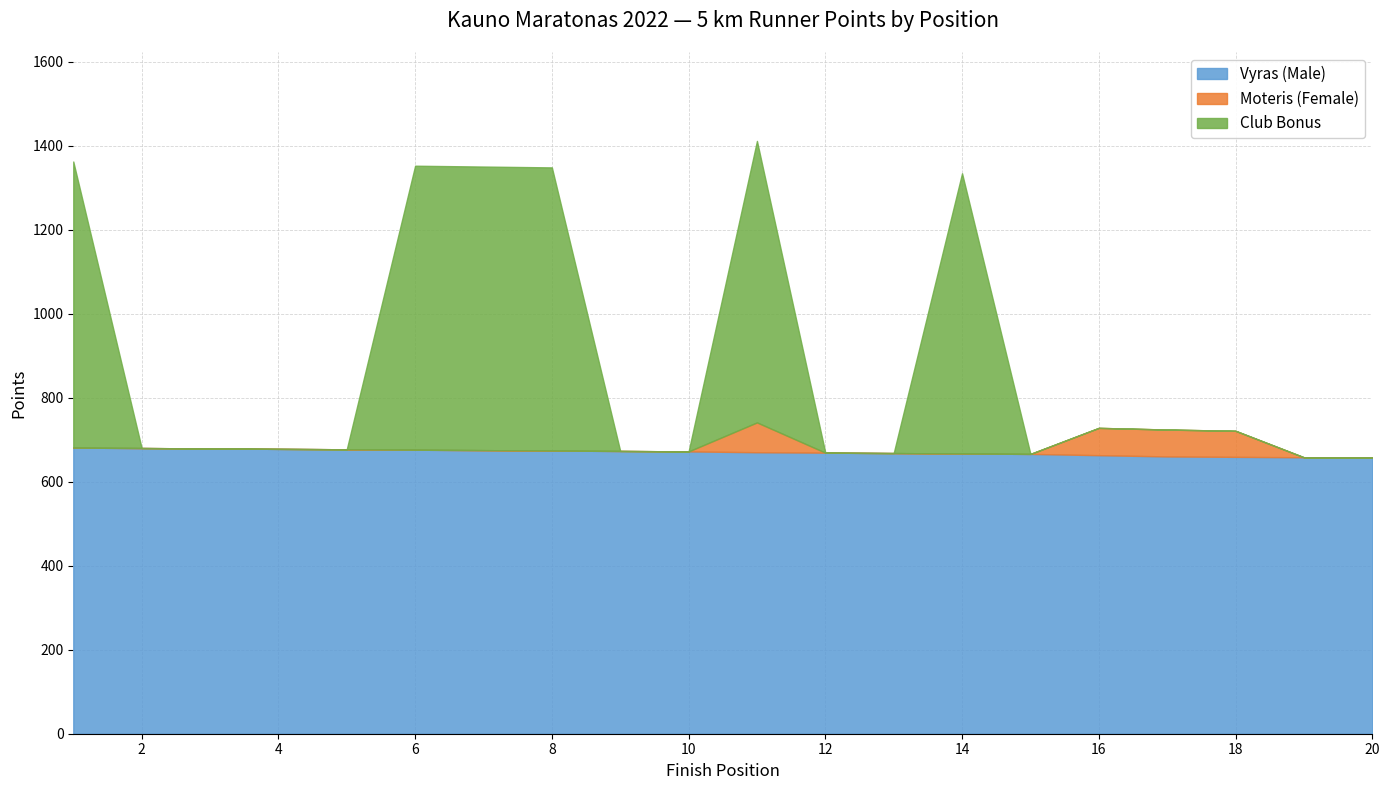

The Family Bonus series shows 672 at 10. True or false?

True